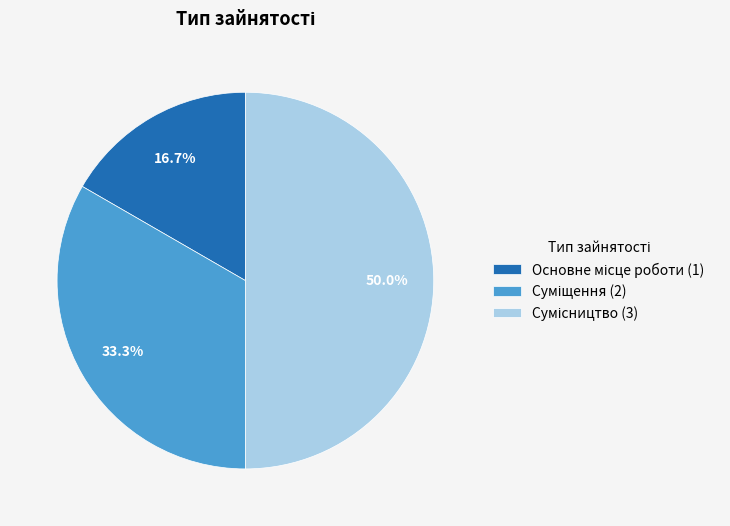

True or false: Суміщення accounts for 46% of the total.

False